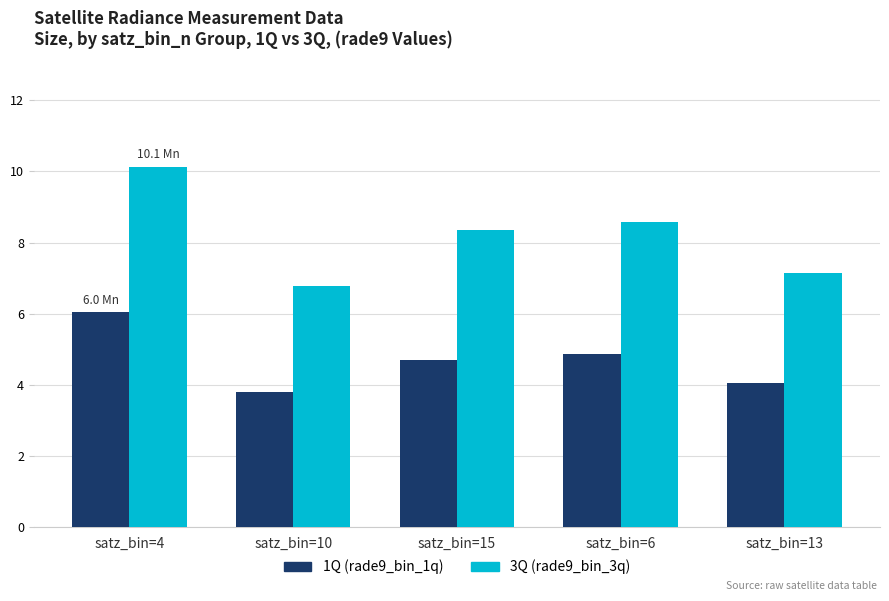

Are the bars horizontal?

No